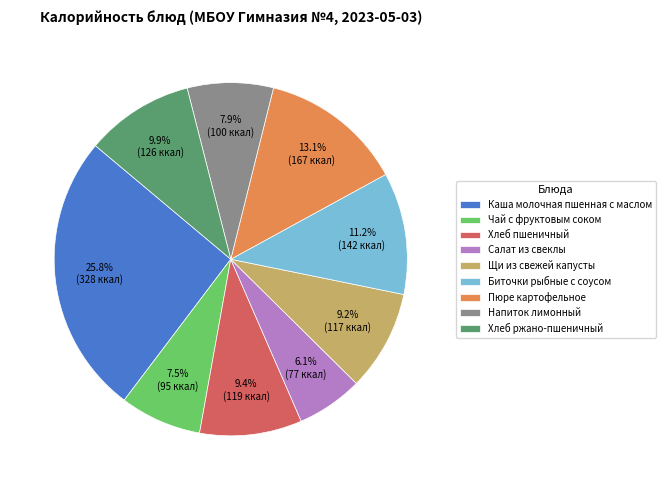

Which category has the biggest portion of the pie?

Каша молочная пшенная с маслом